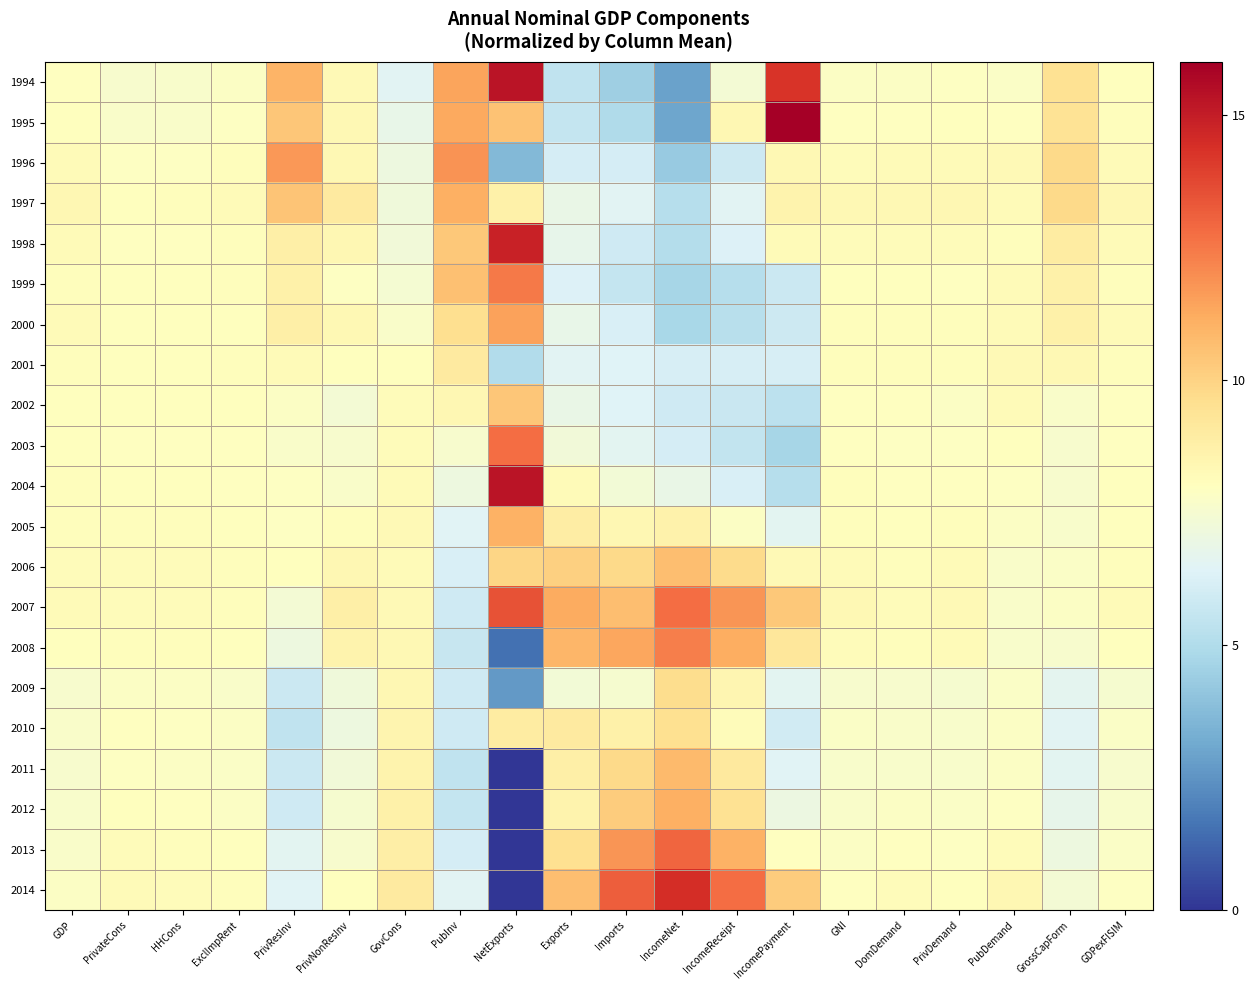

List the series in order of their peak value, highest first.

1995, 1994, 2004, 1998, 2014, 2007, 2013, 2003, 1999, 2008, 1996, 2000, 2012, 1997, 2005, 2011, 2006, 2002, 2009, 2010, 2001